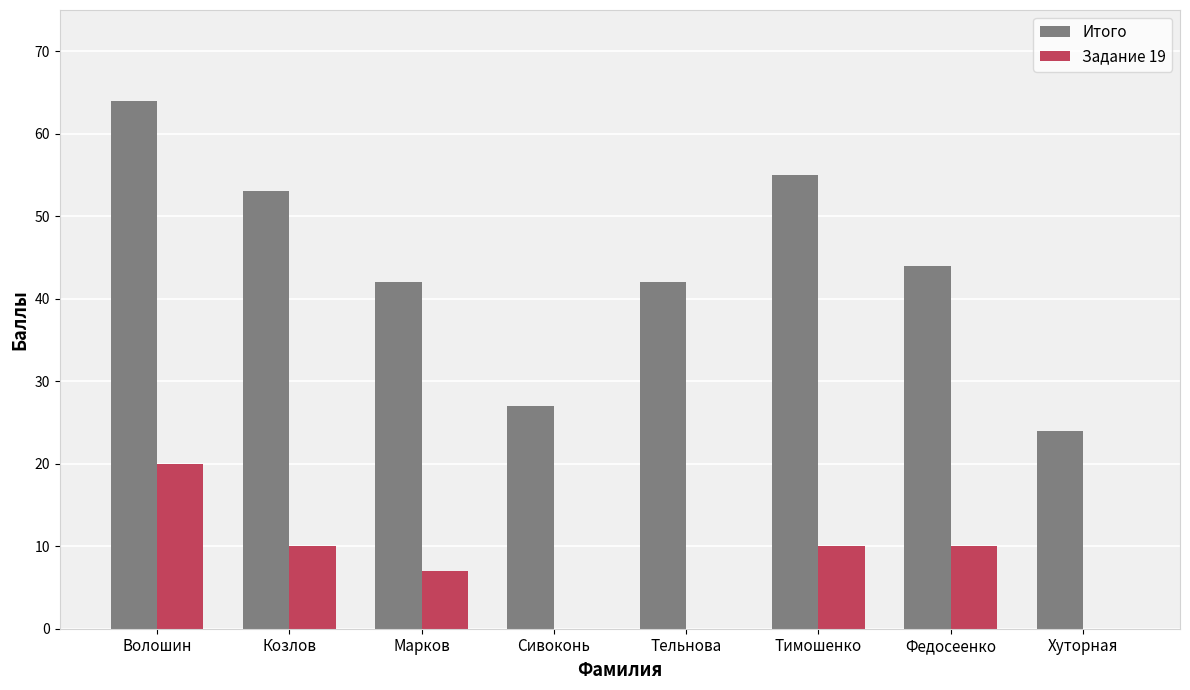

Which series changed the most between Тельнова and Тимошенко?

Итого